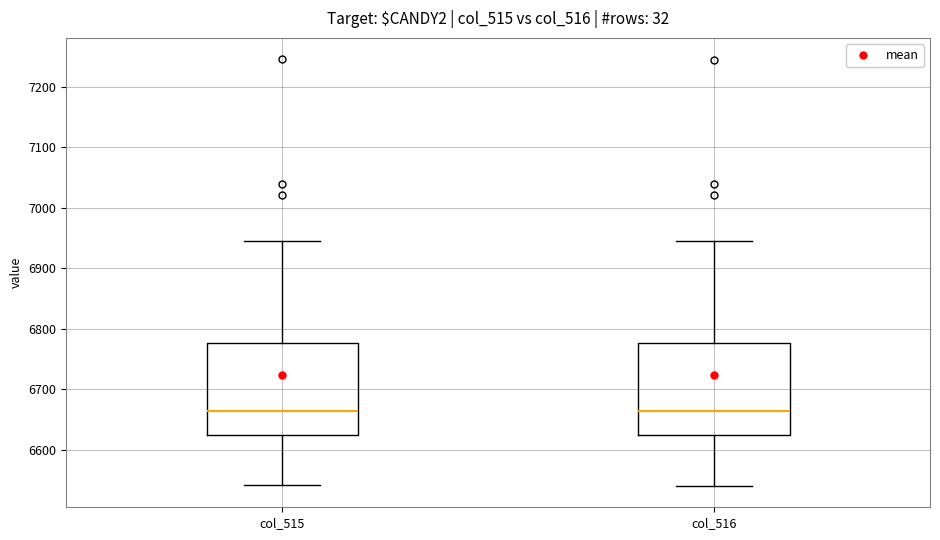

Reading left to right, transcribe this box plot: for each box, give where its median line is, the range the box spans, and where its two whiskers end, as read against the y-axis. The values are not printed on the chart, so give them approximately, as read against the axis.

col_515: median 6660, box 6630 to 6780, whiskers 6540 to 6950
col_516: median 6660, box 6620 to 6780, whiskers 6540 to 6950